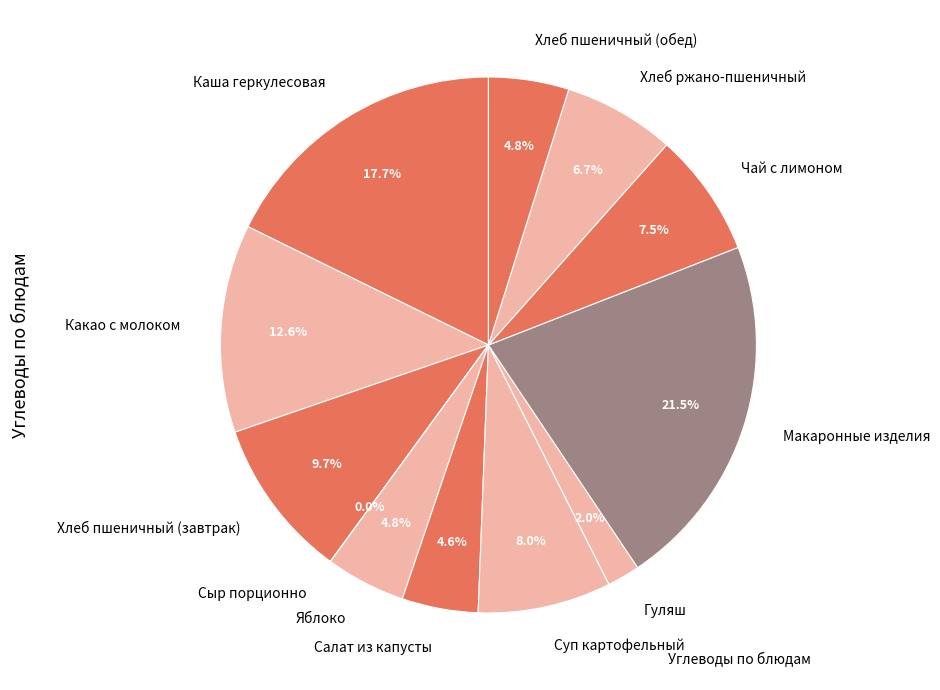

Combined, do Каша геркулесовая and Макаронные изделия account for over 50%?

No